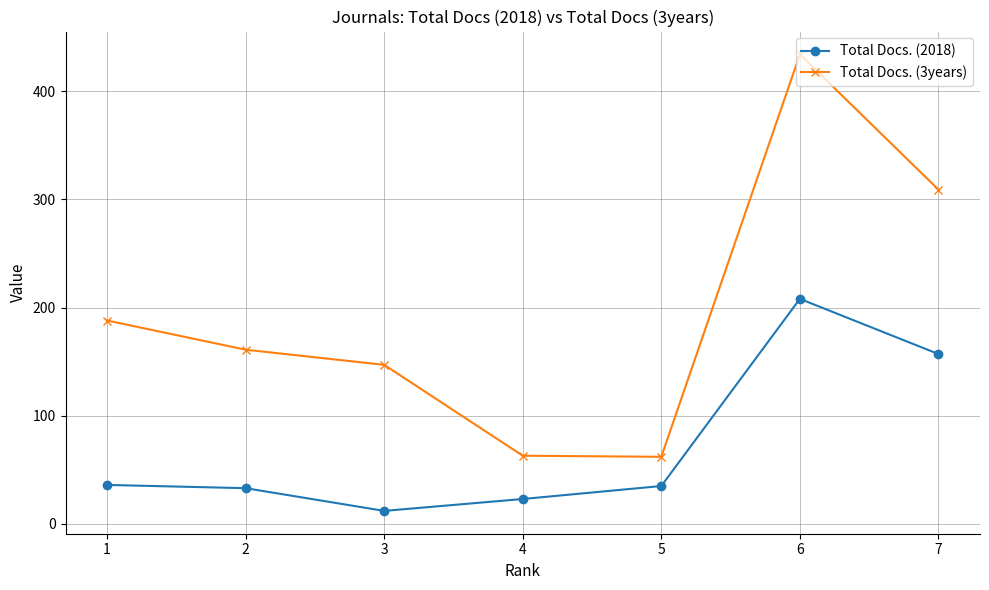

What is the difference between the maximum and minimum values in the Total Docs. (3years) series?

372